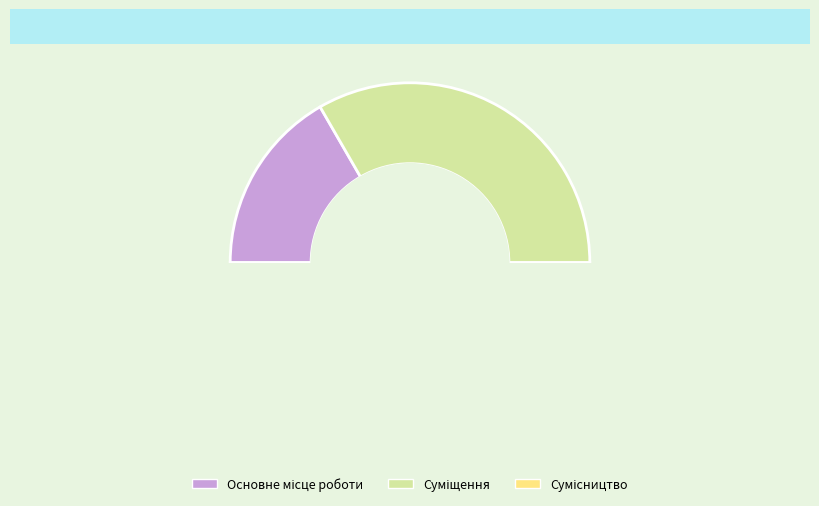

How many segments does this pie chart have?

3